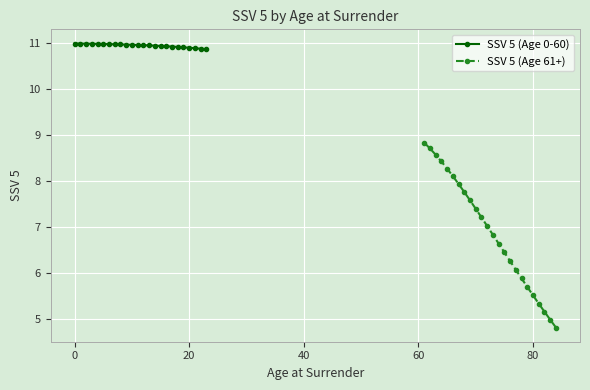

True or false: SSV 5 (Age 61+) has more than 2 points higher than both neighbors.

False